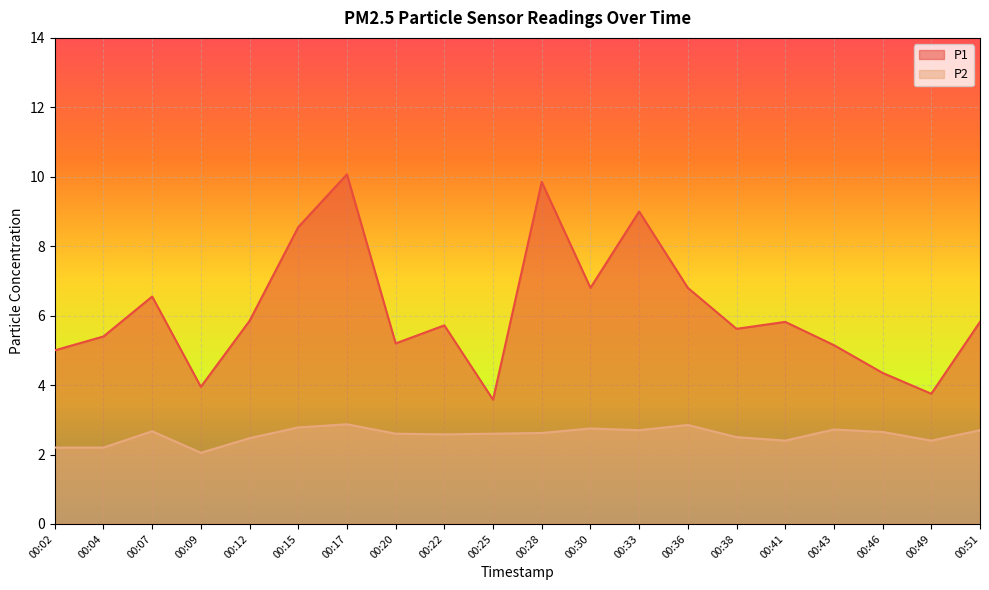

Reading right to left, what are all the values shown in this chart?

P1: 00:51=5.8	00:49=3.8	00:46=4.3	00:43=5.2	00:41=5.8	00:38=5.6	00:36=6.8	00:33=9.0	00:30=6.8	00:28=9.8	00:25=3.6	00:22=5.7	00:20=5.2	00:17=10.1	00:15=8.6	00:12=5.8	00:09=4.0	00:07=6.5	00:04=5.4	00:02=5.0
P2: 00:51=2.7	00:49=2.4	00:46=2.6	00:43=2.7	00:41=2.4	00:38=2.5	00:36=2.9	00:33=2.7	00:30=2.8	00:28=2.6	00:25=2.6	00:22=2.6	00:20=2.6	00:17=2.9	00:15=2.8	00:12=2.5	00:09=2.0	00:07=2.7	00:04=2.2	00:02=2.2